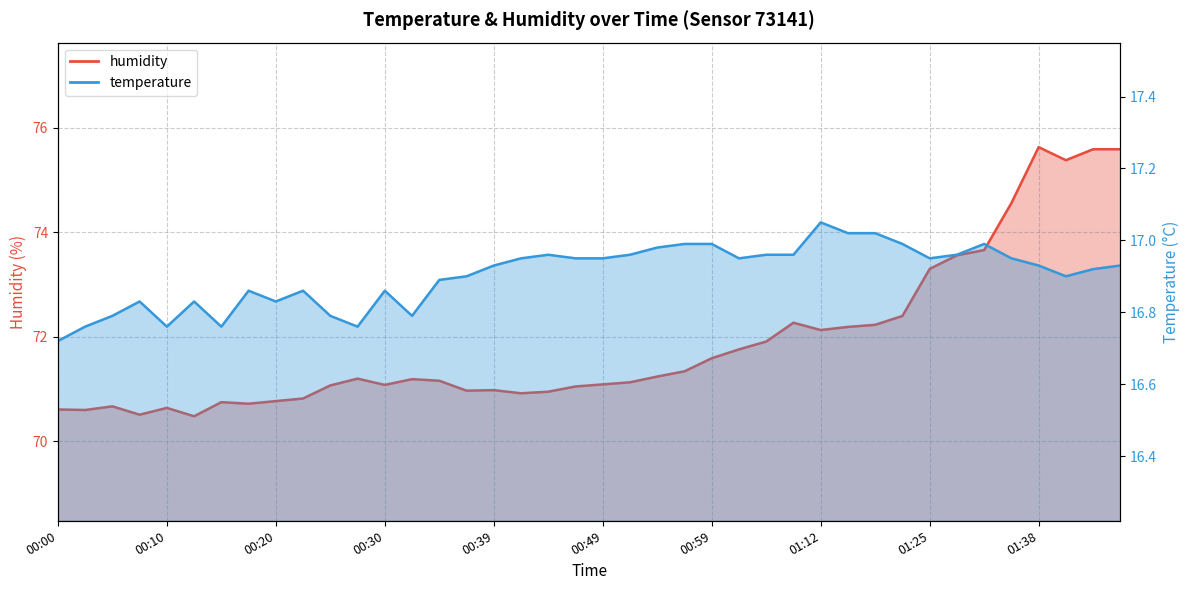

Which series has the widest spread of values?

humidity line